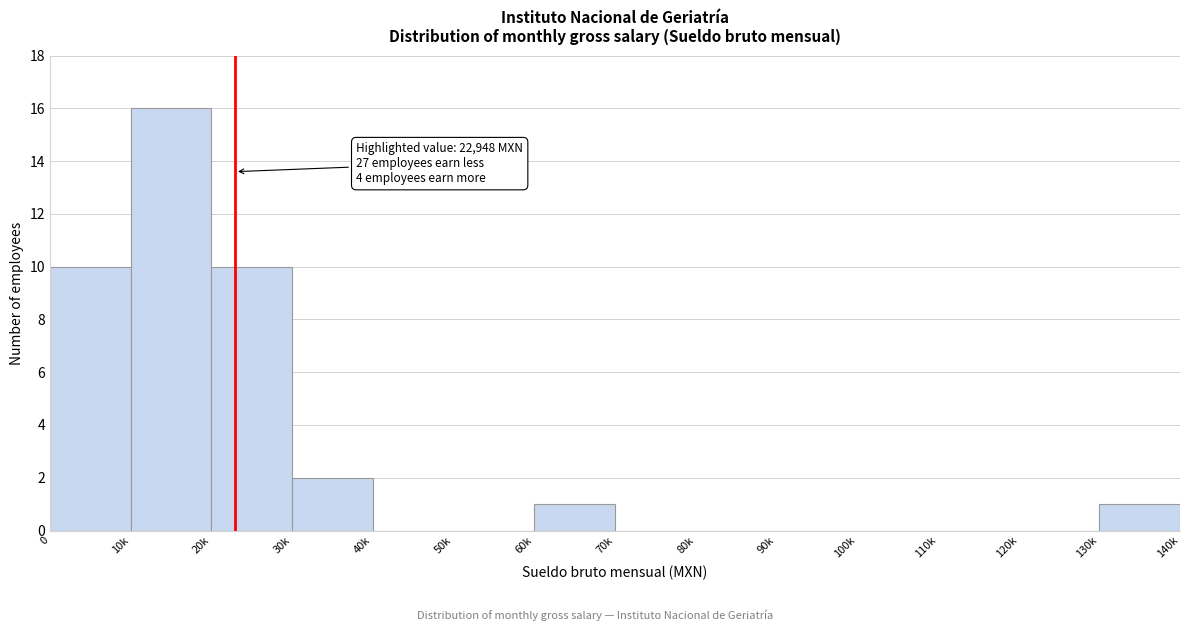

Reading left to right, extract all data points from this chart.

0=10	10k=16	20k=10	30k=2	40k=0	50k=0	60k=1	70k=0	80k=0	90k=0	100k=0	110k=0	120k=0	130k=1